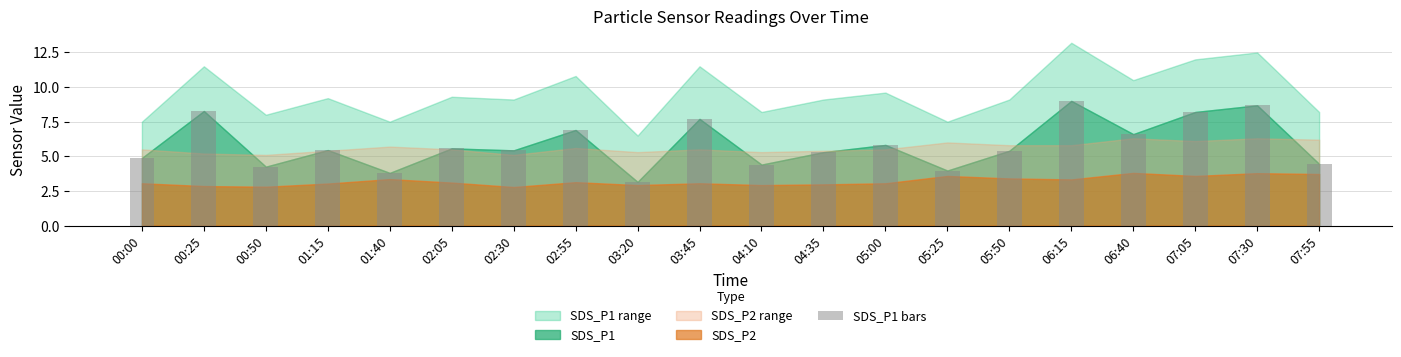

What is the average value?

5.9